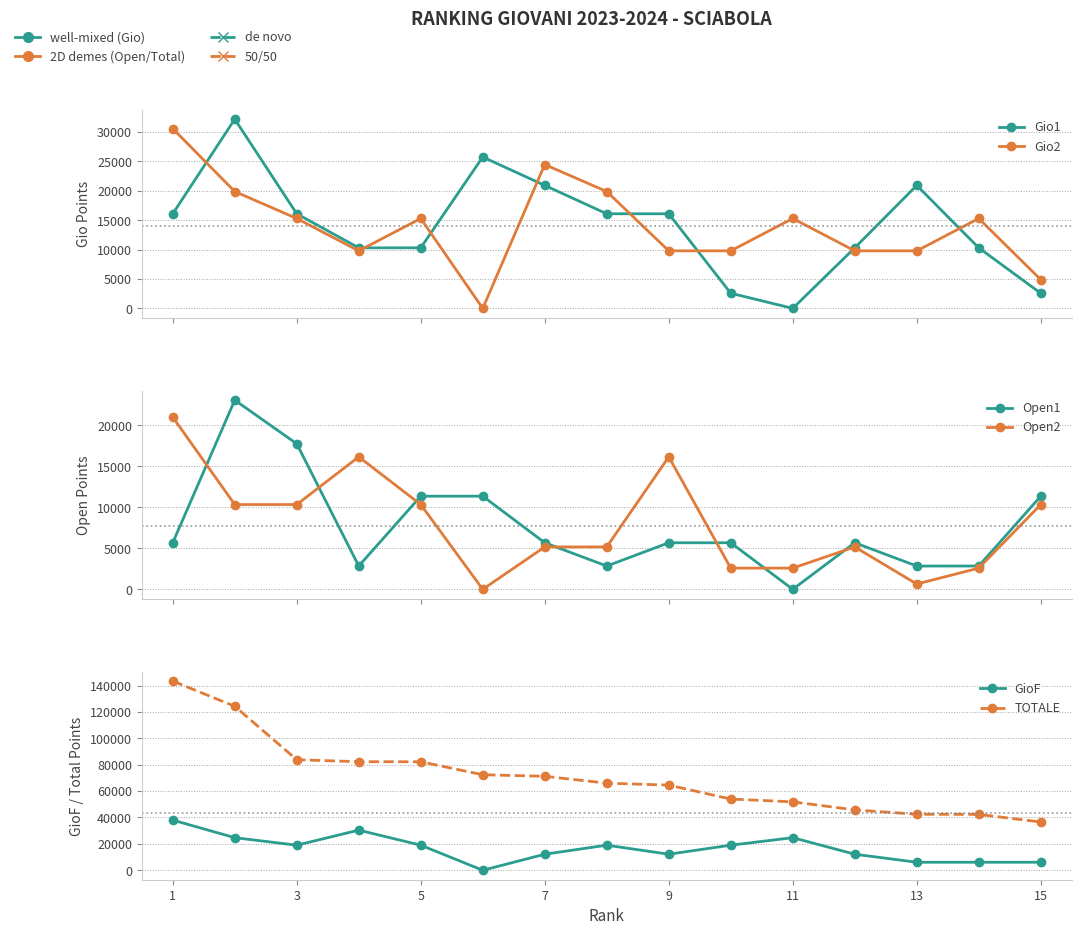

How many times do Open1 and GioF cross each other?

3